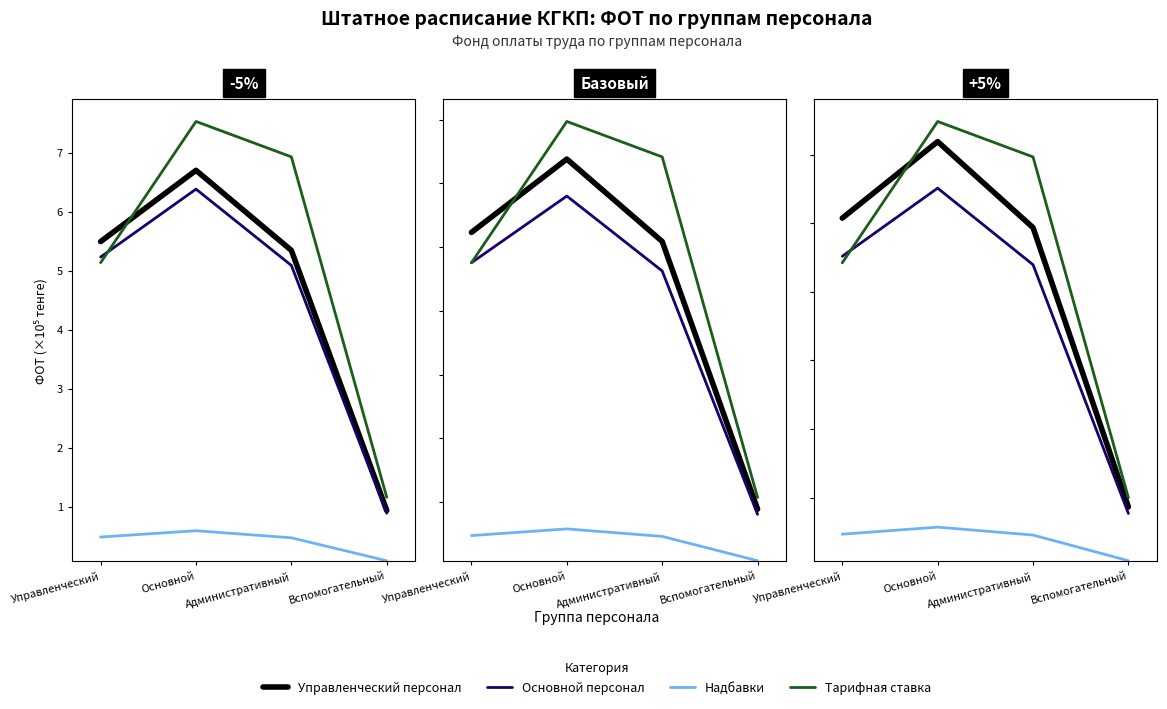

What position from the left is Основной?

2